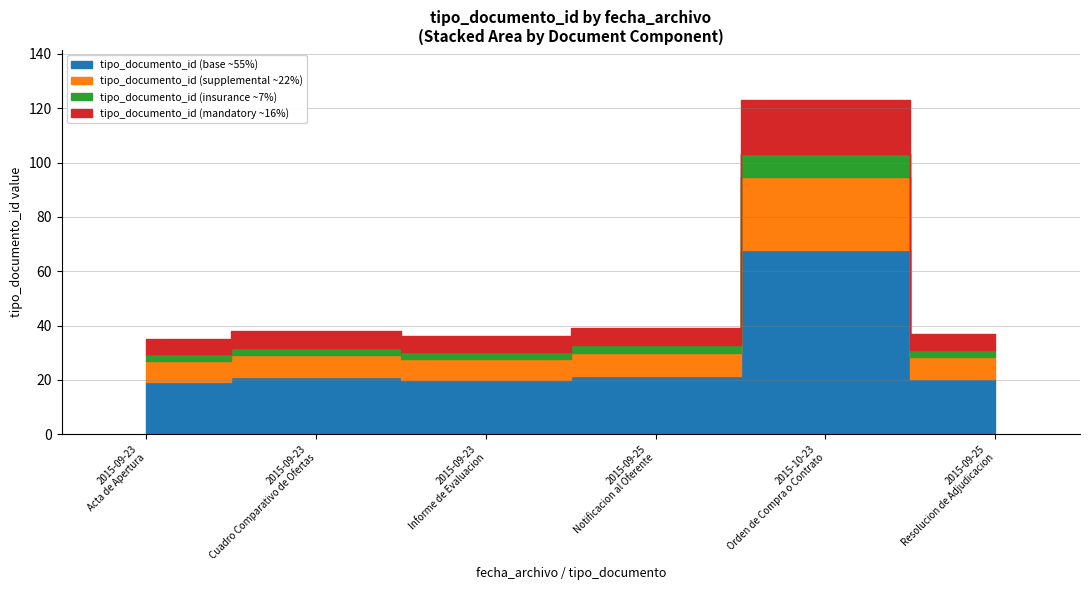

What is the minimum value shown in the chart?

35